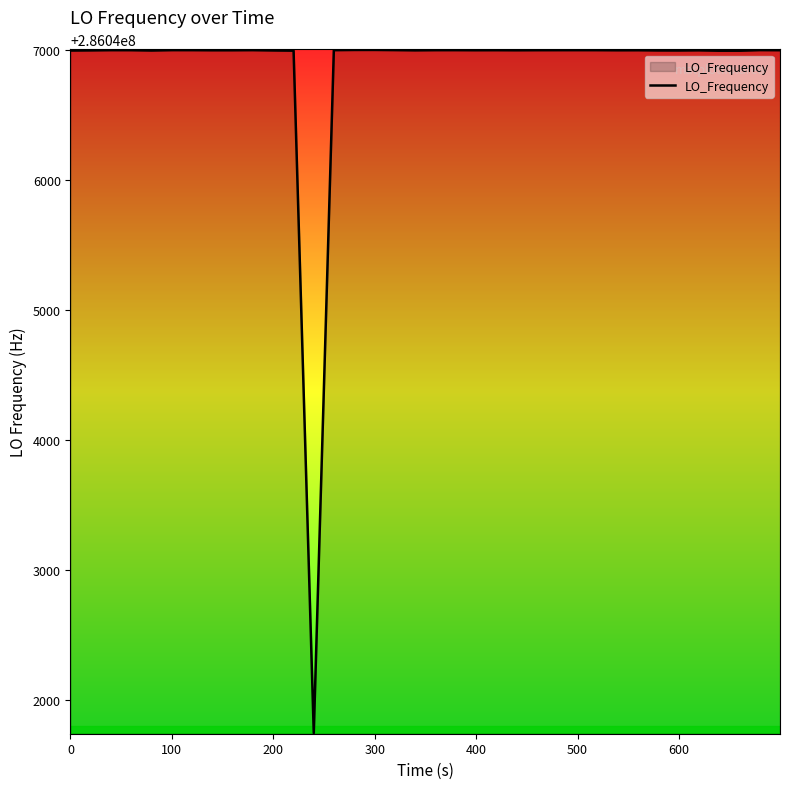

What is the greatest value displayed?

286047000.9